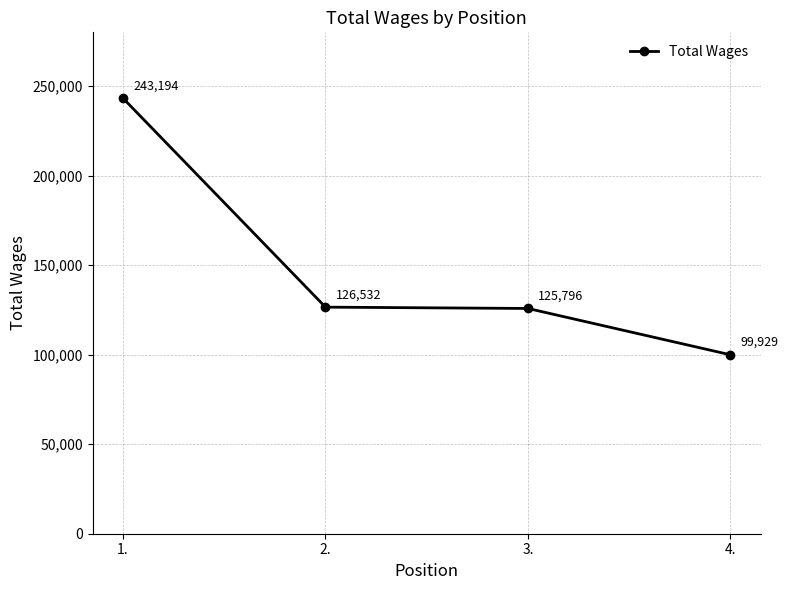

Rank the categories by value from lowest to highest.

4., 3., 2., 1.